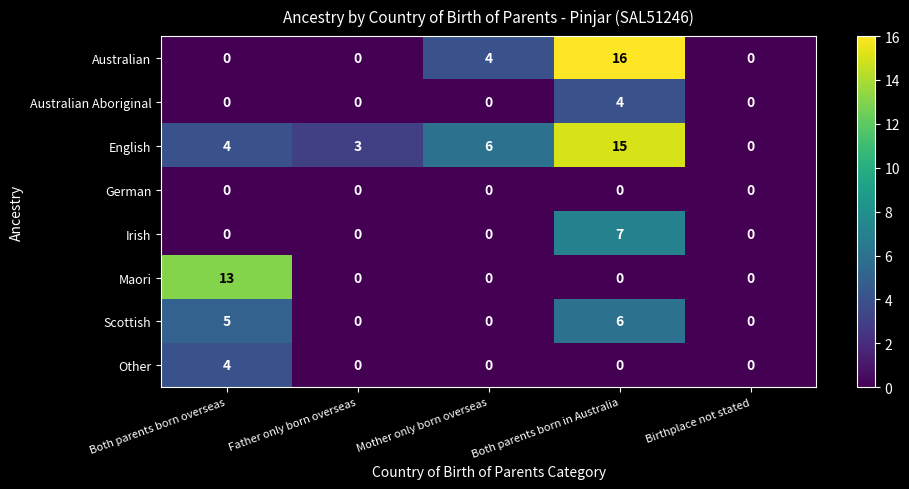

Between Father only born overseas and Mother only born overseas, which series saw the biggest shift?

Australian